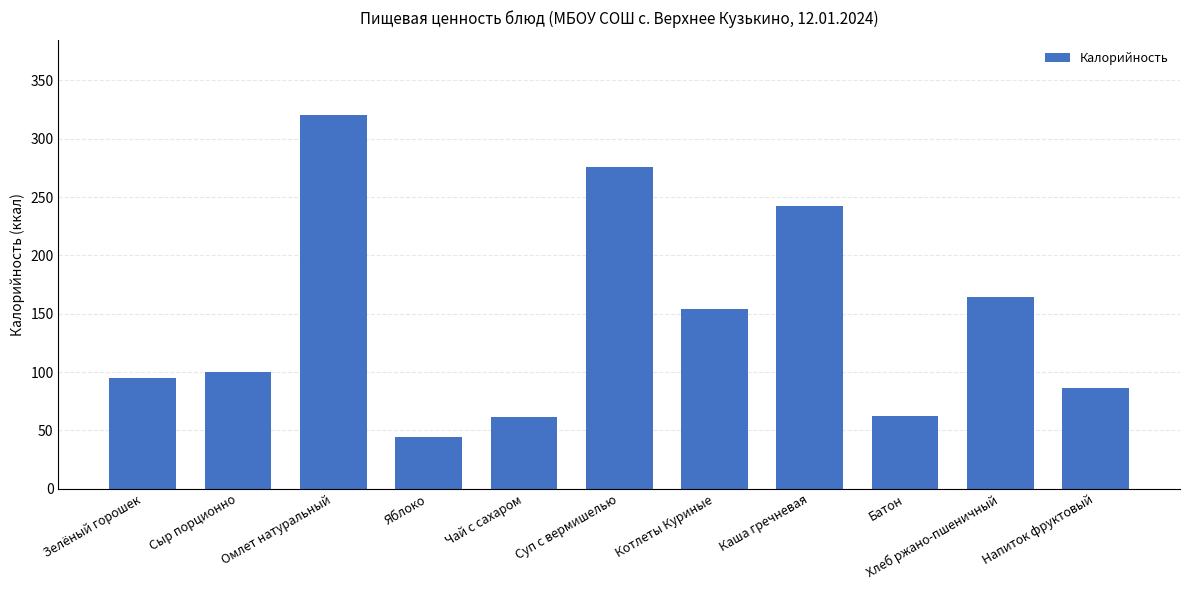

What is the difference between the maximum and minimum values?

275.9